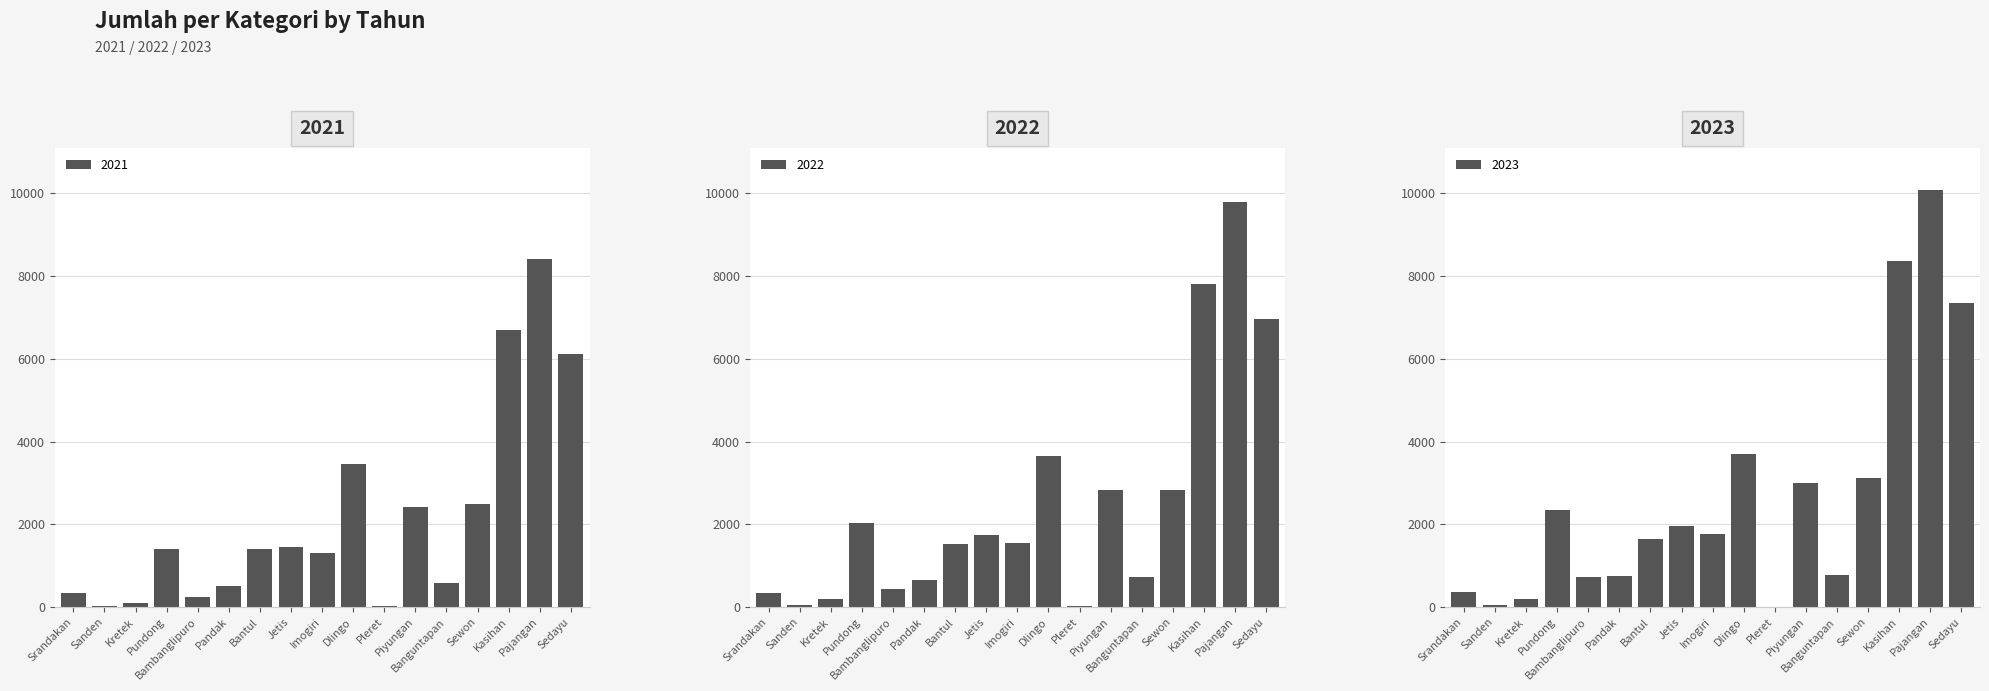

Read the 2021 value at Sanden.

37